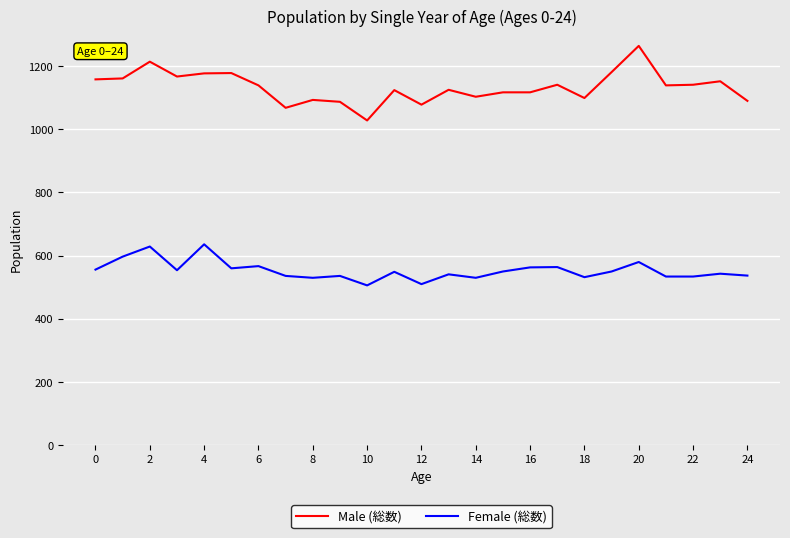

True or false: Female (総数) and Male (総数) intersect in this chart.

False